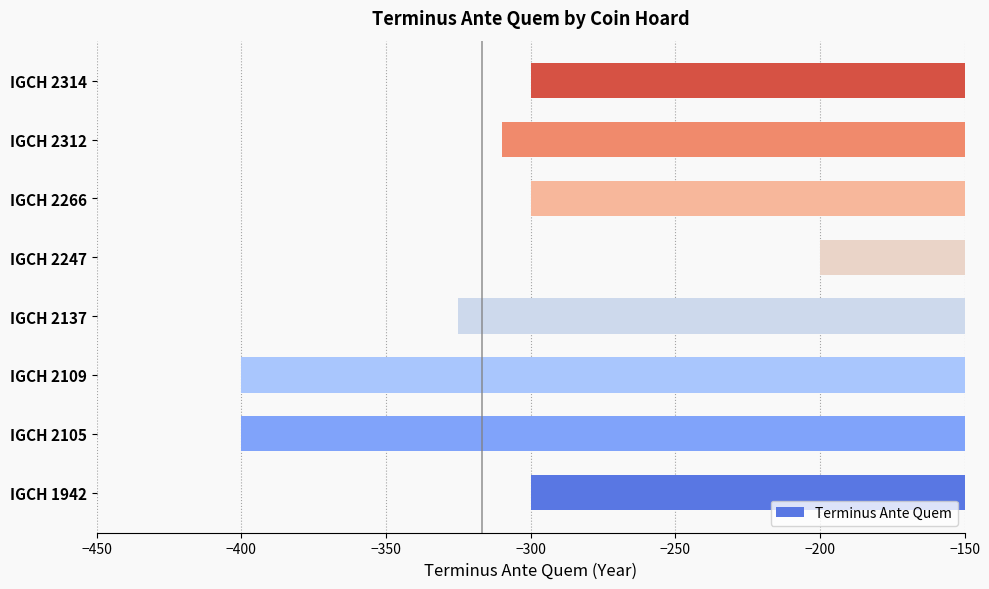

Which has a higher value, IGCH 2137 or IGCH 2312?

IGCH 2312